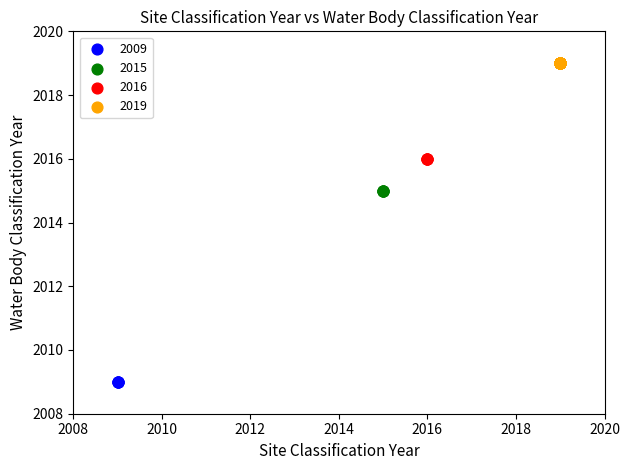

Which series reaches the maximum Y coordinate?

2019